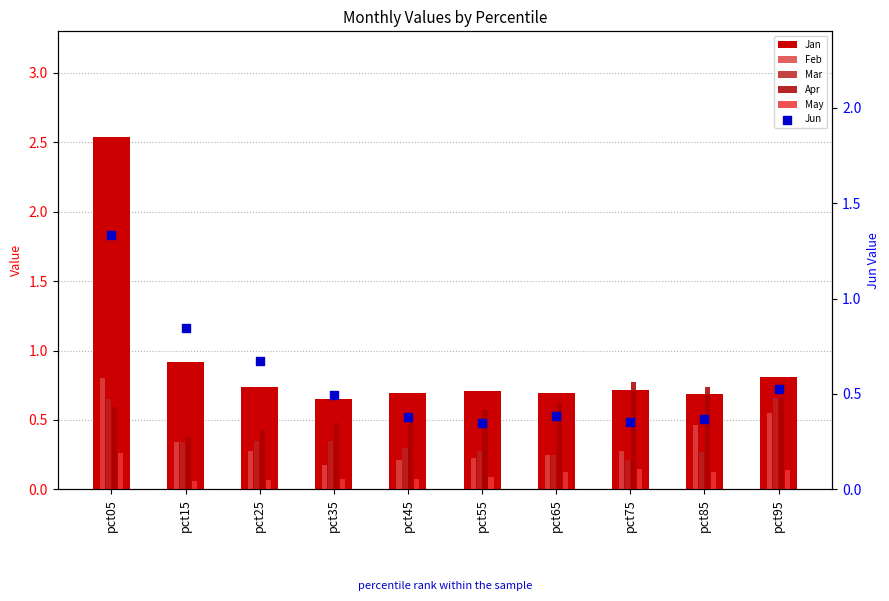

What are all the series names shown in the legend?

Jan, Feb, Mar, Apr, May, Jun